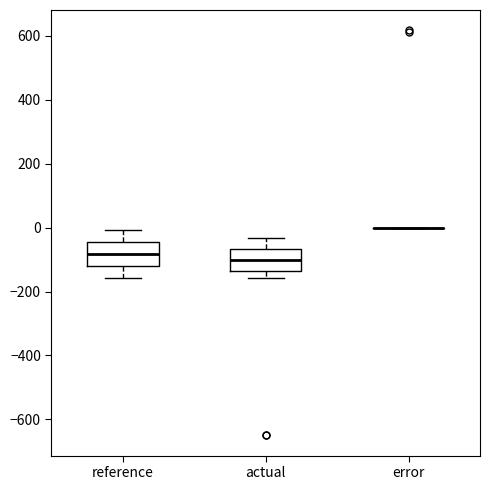

Reading left to right, transcribe this box plot: for each box, give where its median line is, the range the box spans, and where its two whiskers end, as read against the y-axis. The values are not printed on the chart, so give them approximately, as read against the axis.

reference: median -80, box -120 to -40, whiskers -160 to 0
actual: median -100, box -140 to -60, whiskers -160 to -40
error: box collapsed to a line at 0, whiskers 0 to 0